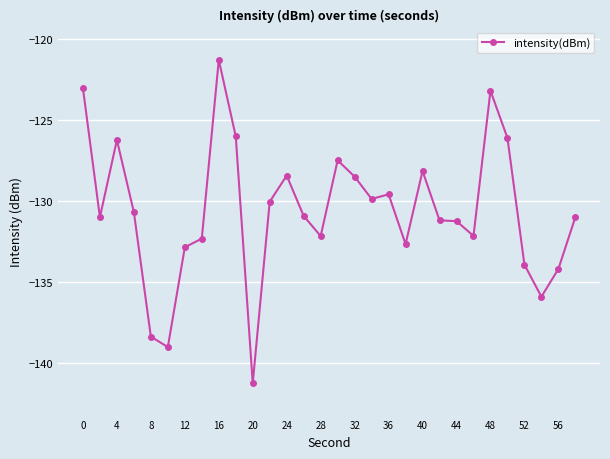

What is the maximum value shown in the chart?

-121.3